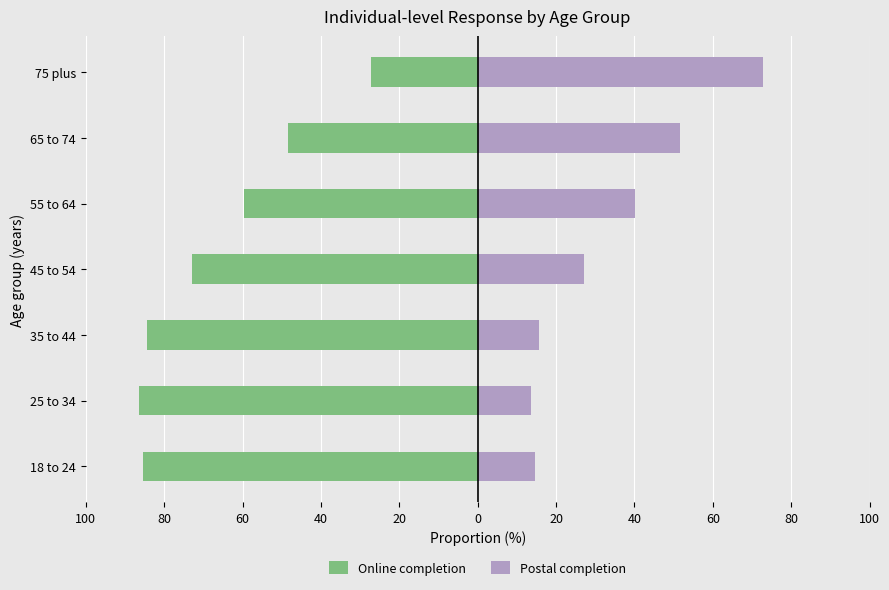

Is it true that Postal completion equals 30.0 at 65 to 74?

False